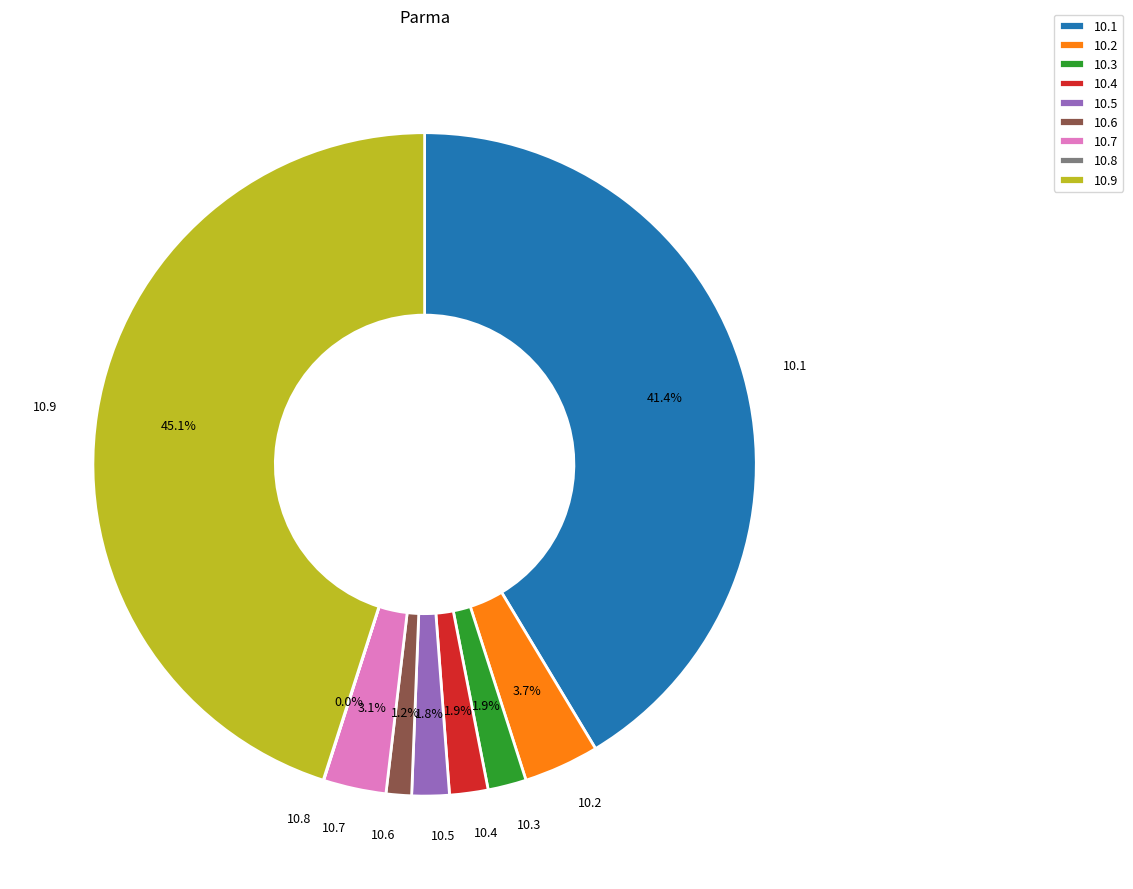

Is there a majority slice in this chart?

No